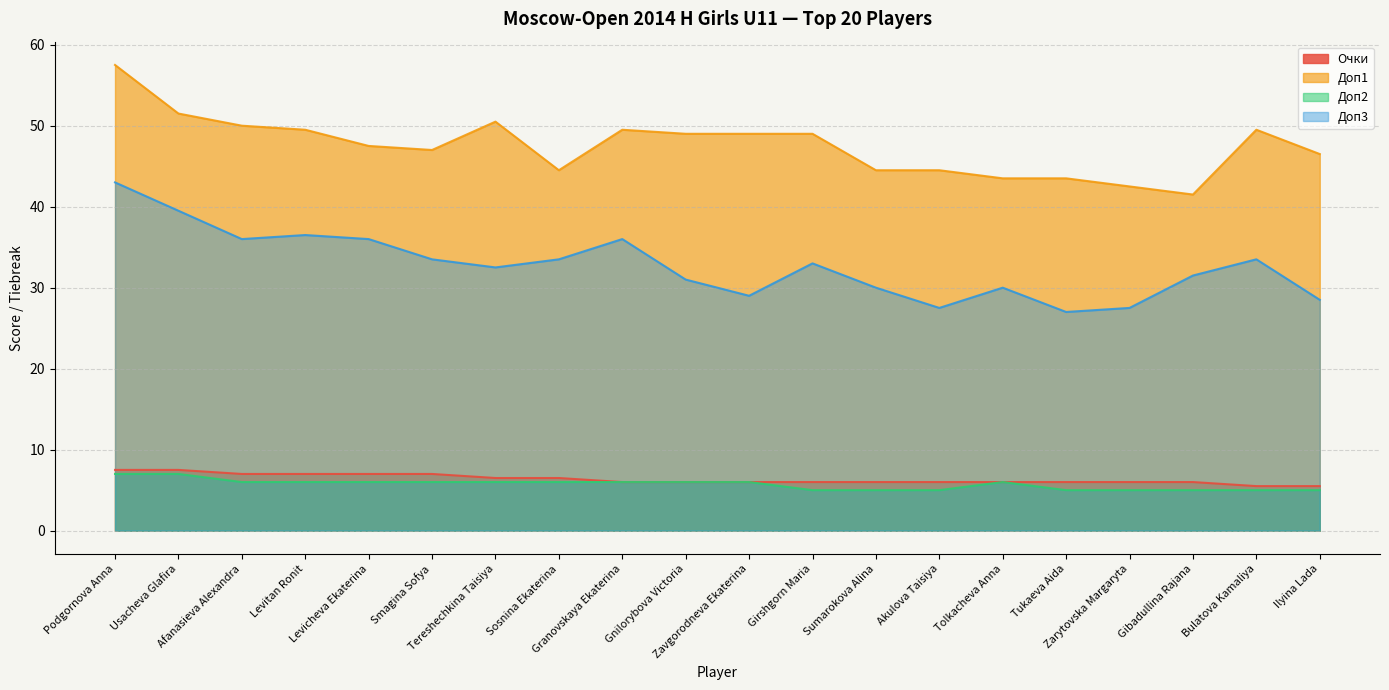

Is it true that Доп1 equals 49.5 at Granovskaya Ekaterina?

True